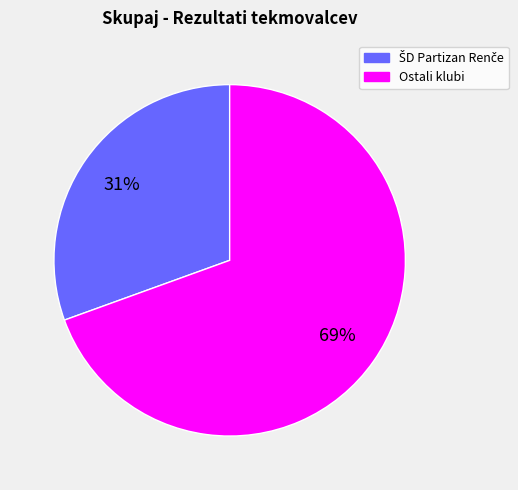

Does any single category account for the majority?

Yes